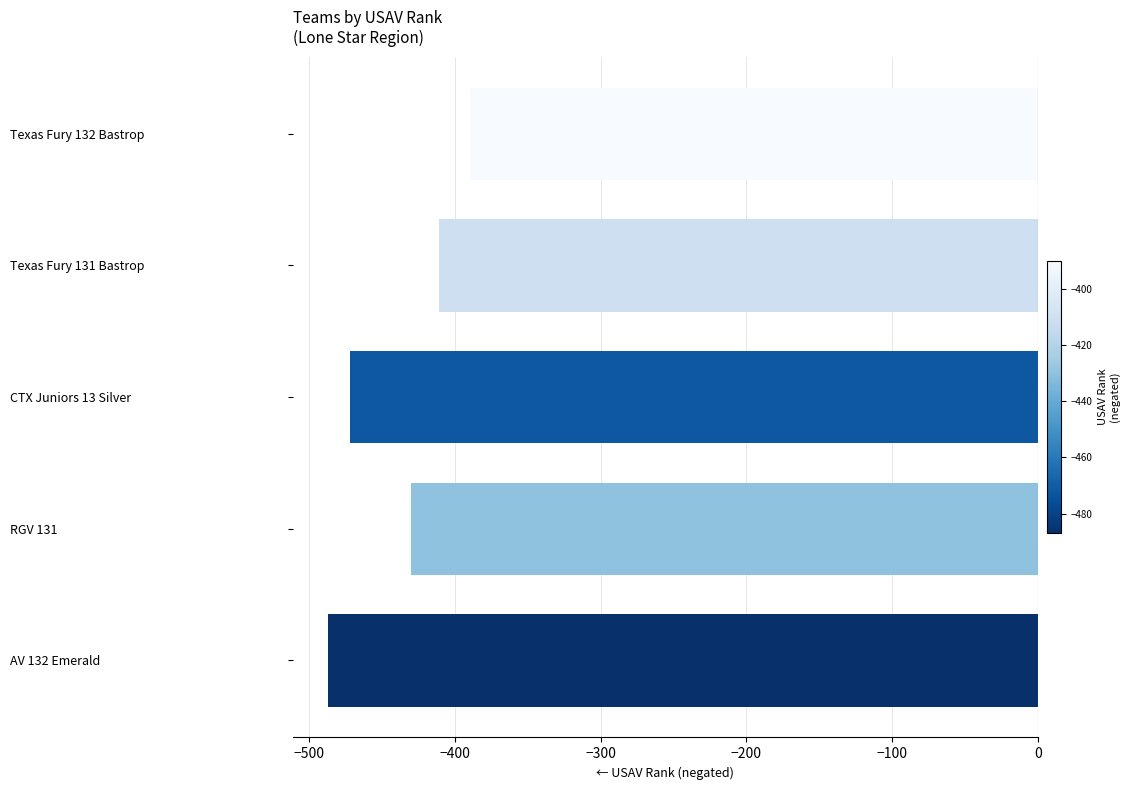

At which category does the chart reach its peak across all series?

Texas Fury 132 Bastrop